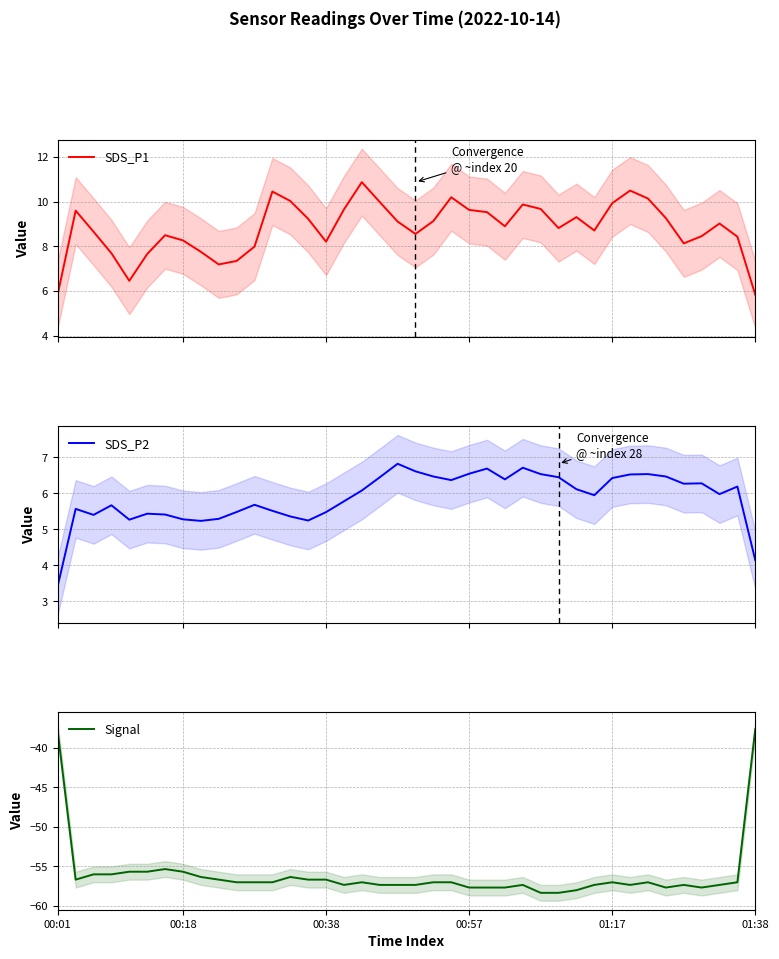

List the series in order of their peak value, highest first.

SDS_P1, SDS_P2, Signal